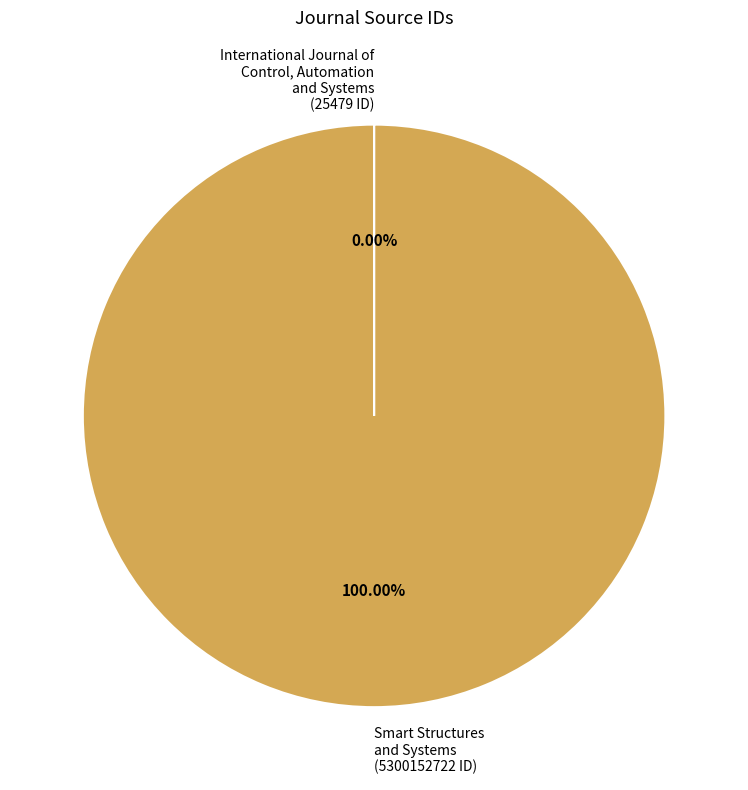

Is Smart Structures and Systems (5300152722 ID) the majority of the pie?

Yes